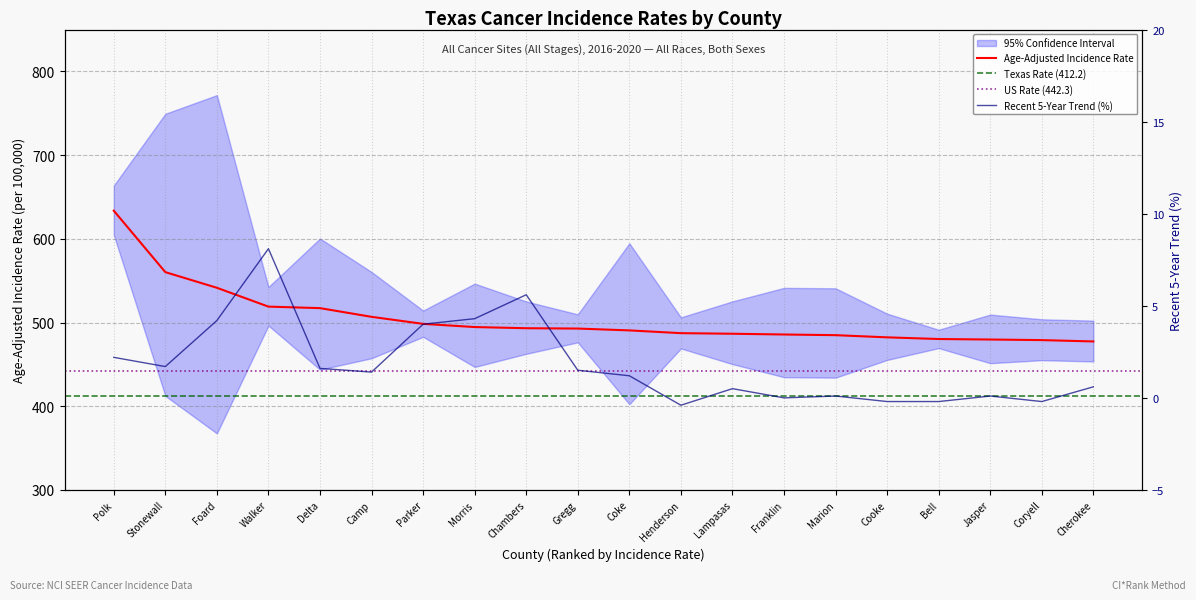

Between Gregg and Coryell, which series saw the biggest shift?

Age-Adjusted Incidence Rate